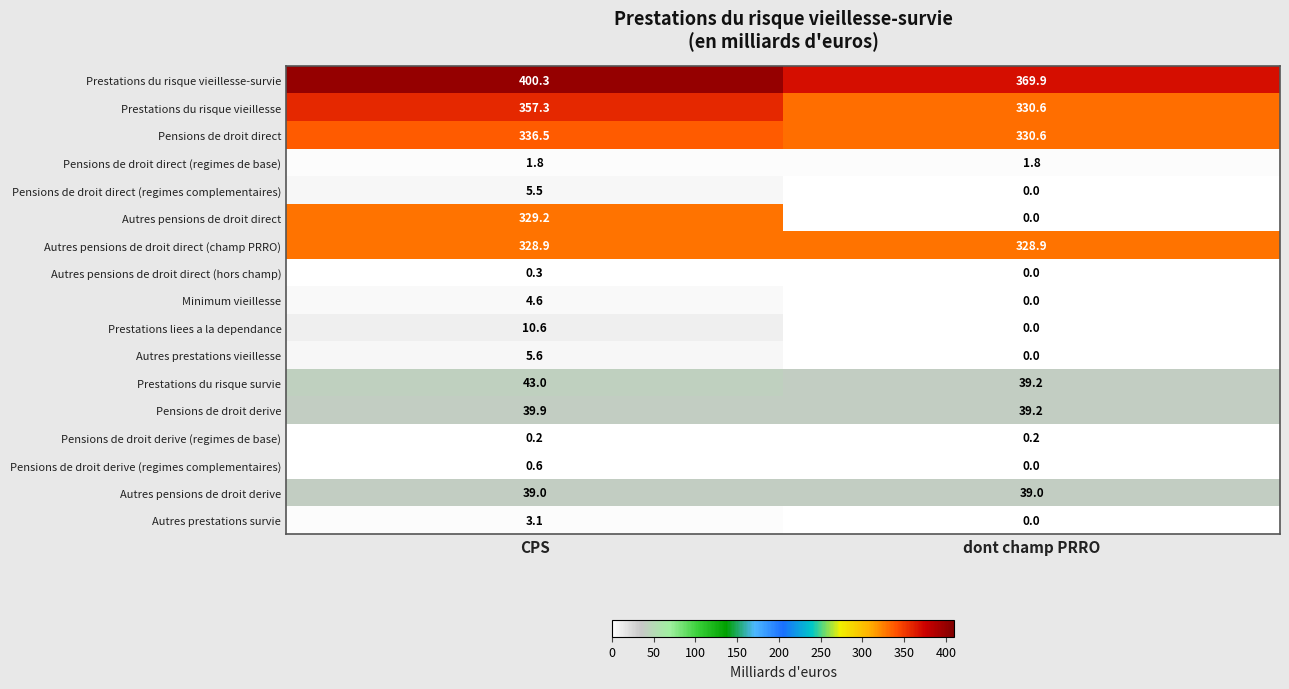

What is the difference between the highest and lowest values at dont champ PRRO?

369.9